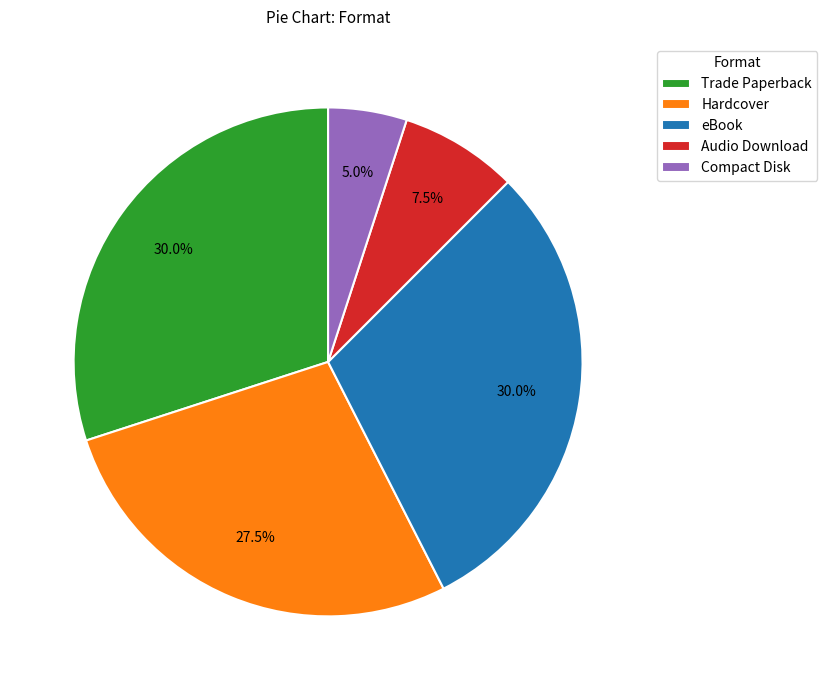

To the nearest percent, what percentage of the pie is eBook?

30%